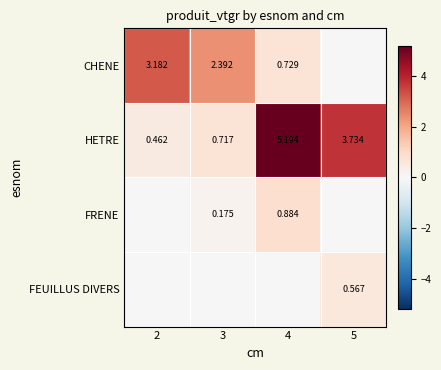

Is the value of HETRE at 2 greater than the value of FEUILLUS DIVERS at 5?

No